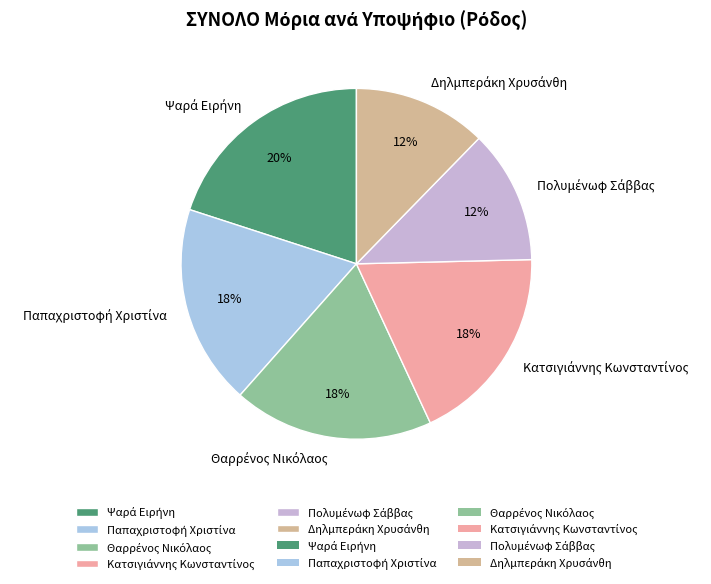

To the nearest percent, what is the average slice percentage?

17%